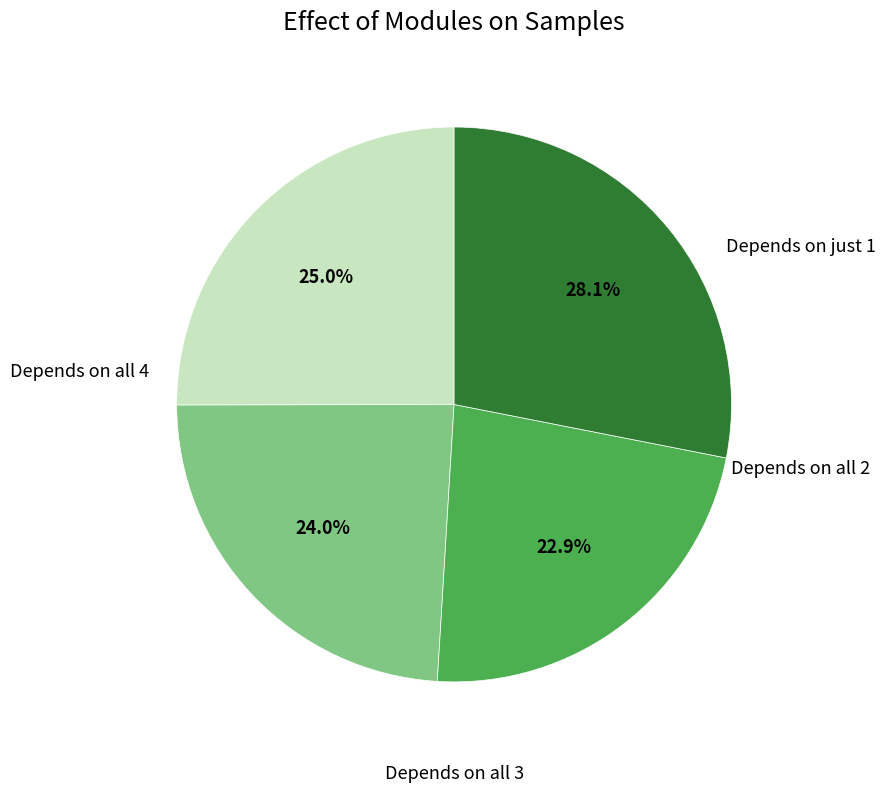

Does any single category account for the majority?

No